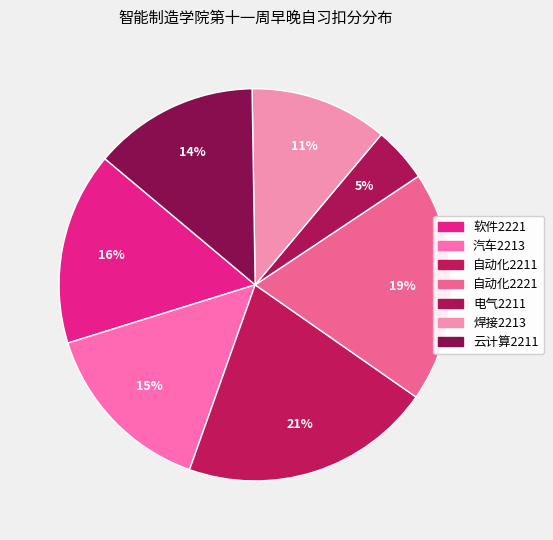

To the nearest percent, what is the difference between the 云计算2211 and 电气2211 slice percentages?

9%